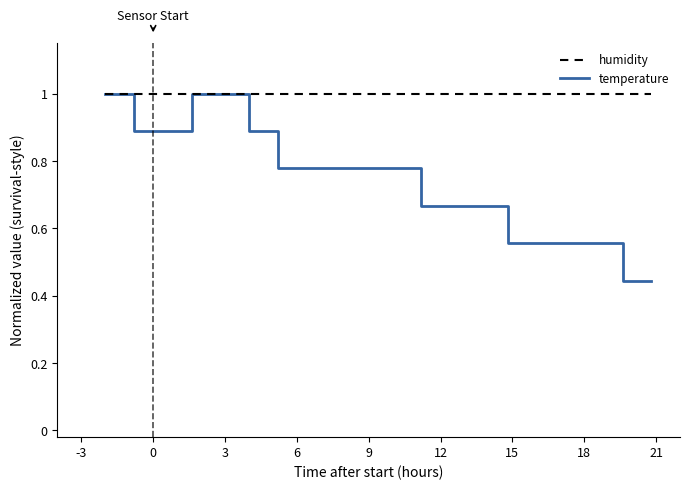

Which series has the largest range (max minus min)?

temperature